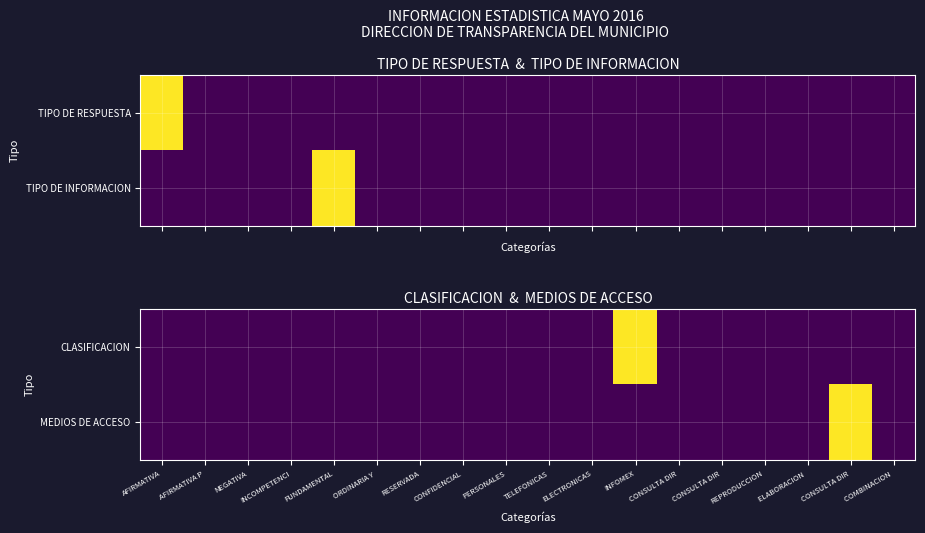

Count the number of categories in the chart.

18